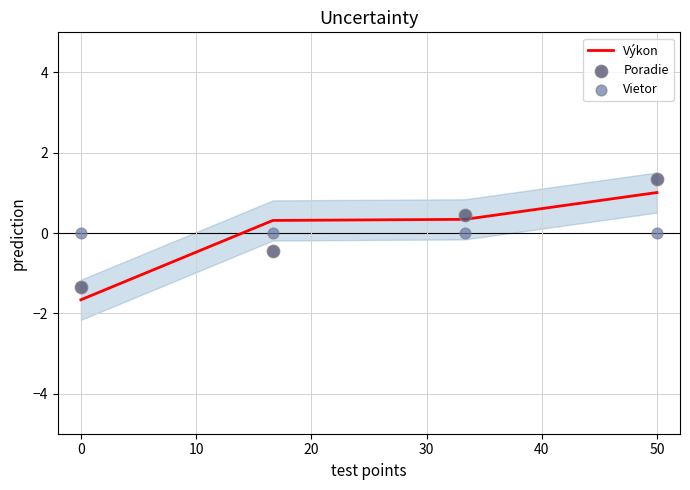

At how many categories does at least one series exceed 1?

1